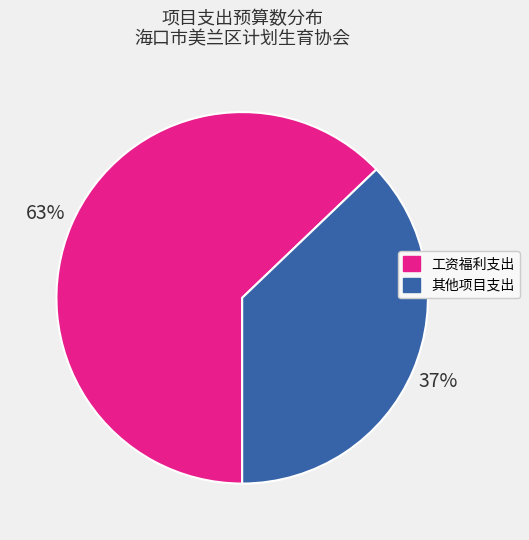

Is the sum of 工资福利支出 and 其他项目支出 greater than half?

Yes